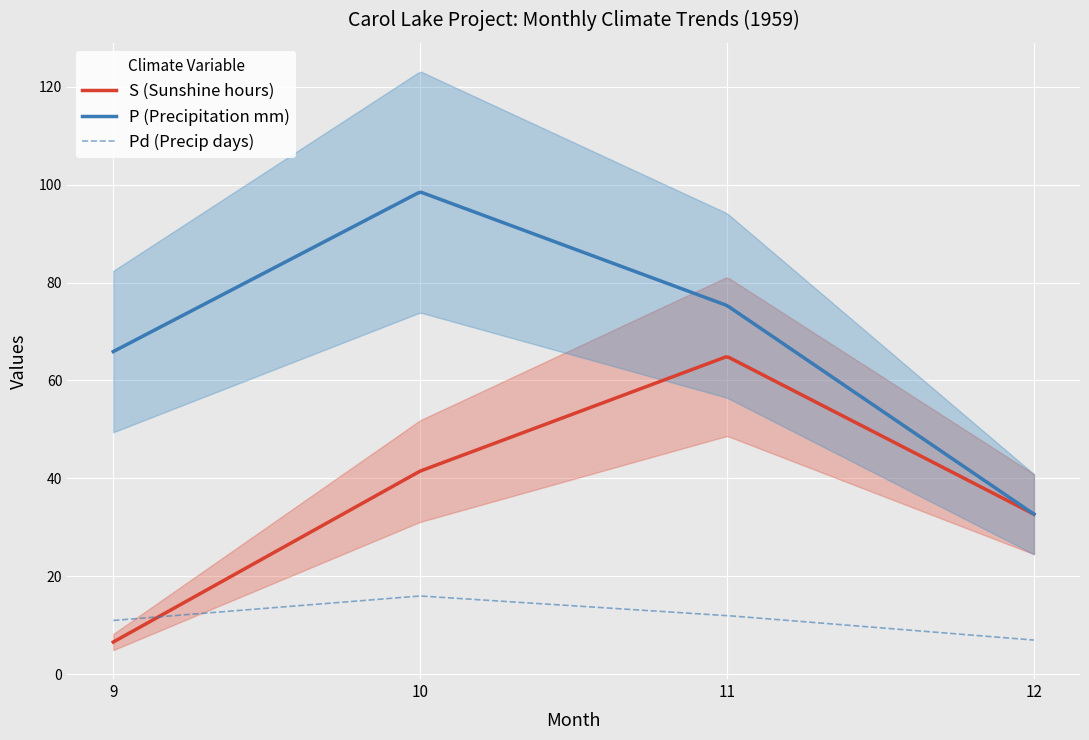

In P, how many points are higher than both neighbors (excluding endpoints)?

1